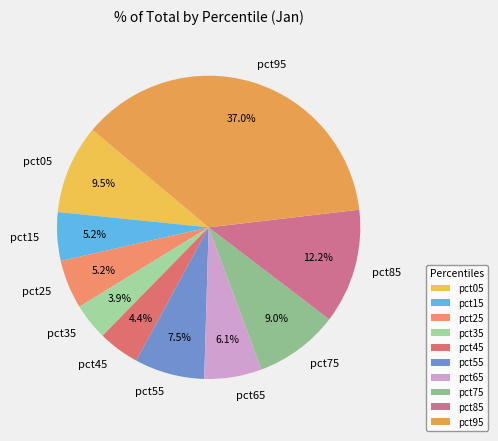

Do pct15 and pct45 together represent more than half of the pie?

No